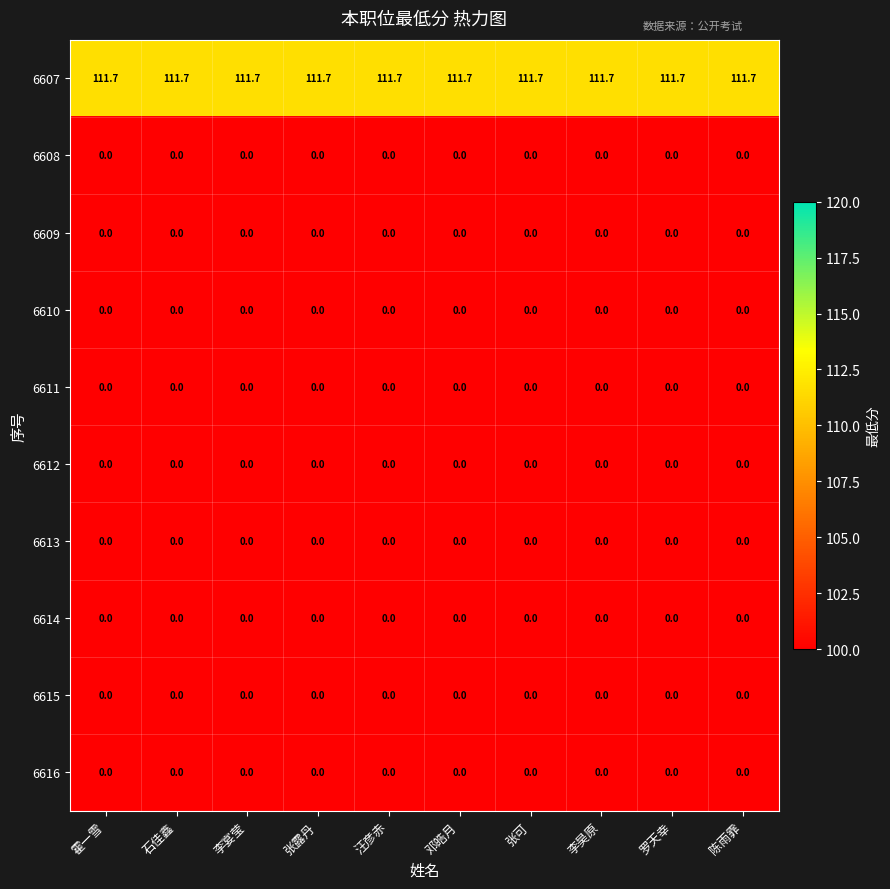

Which series has the largest total across all categories?

6607